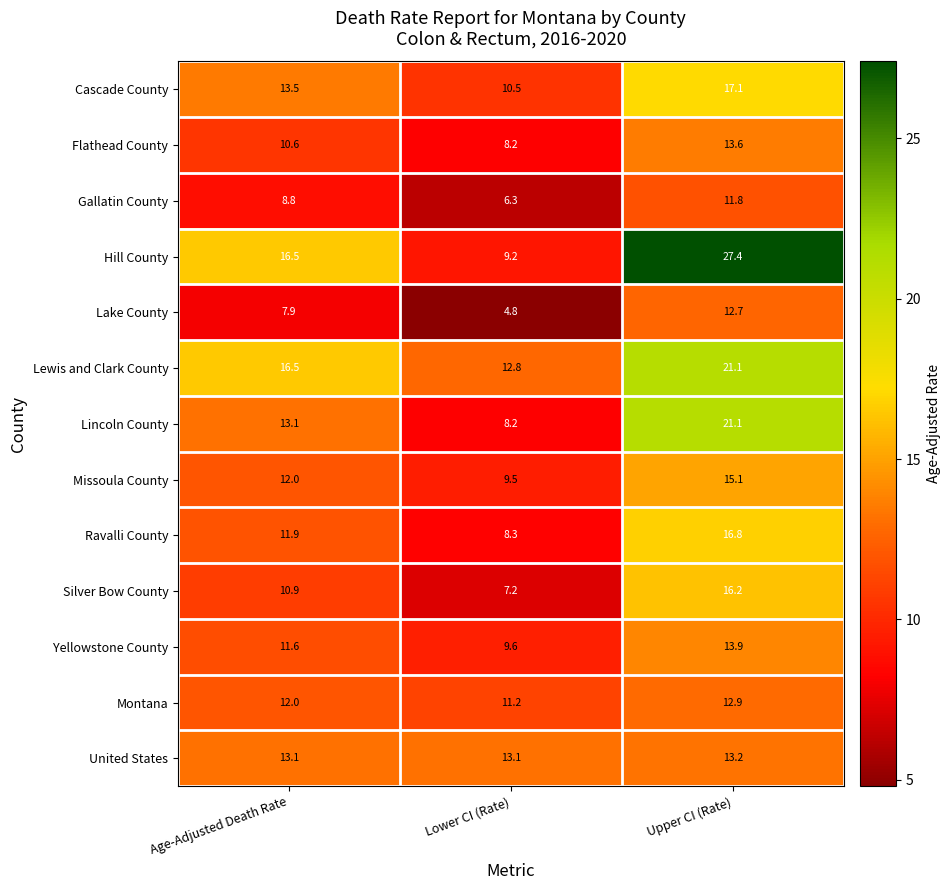

List the labels in order of Lincoln County value, largest first.

Upper CI (Rate), Age-Adjusted Death Rate, Lower CI (Rate)